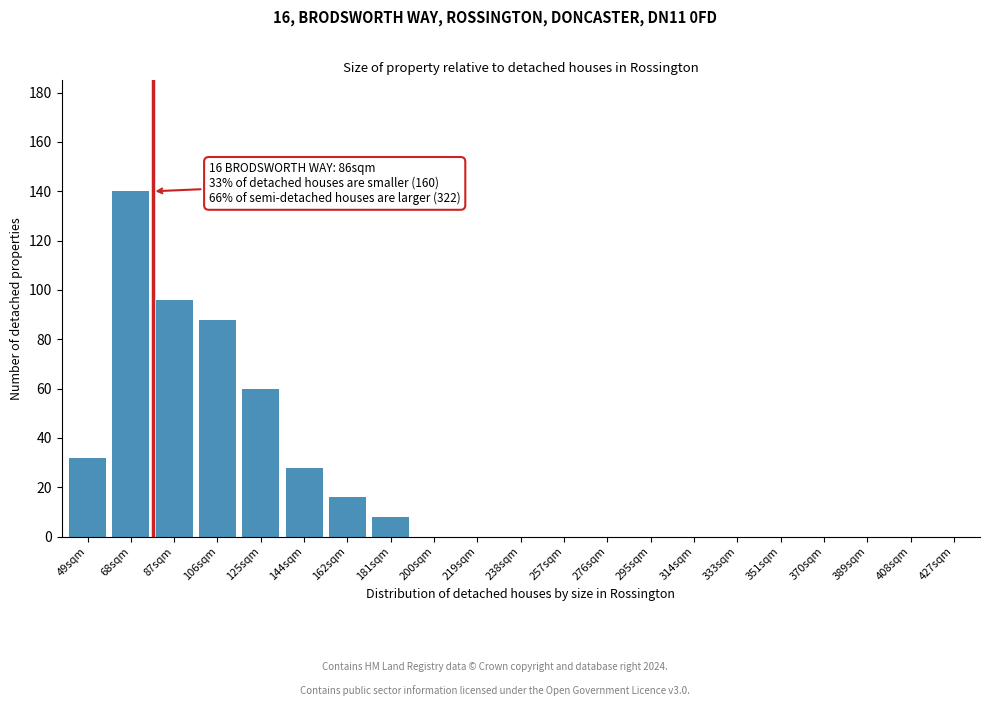

Reading right to left, transcribe all the data shown in this chart.

427sqm=0	408sqm=0	389sqm=0	370sqm=0	351sqm=0	333sqm=0	314sqm=0	295sqm=0	276sqm=0	257sqm=0	238sqm=0	219sqm=0	200sqm=0	181sqm=8	162sqm=16	144sqm=28	125sqm=60	106sqm=88	87sqm=96	68sqm=140	49sqm=32